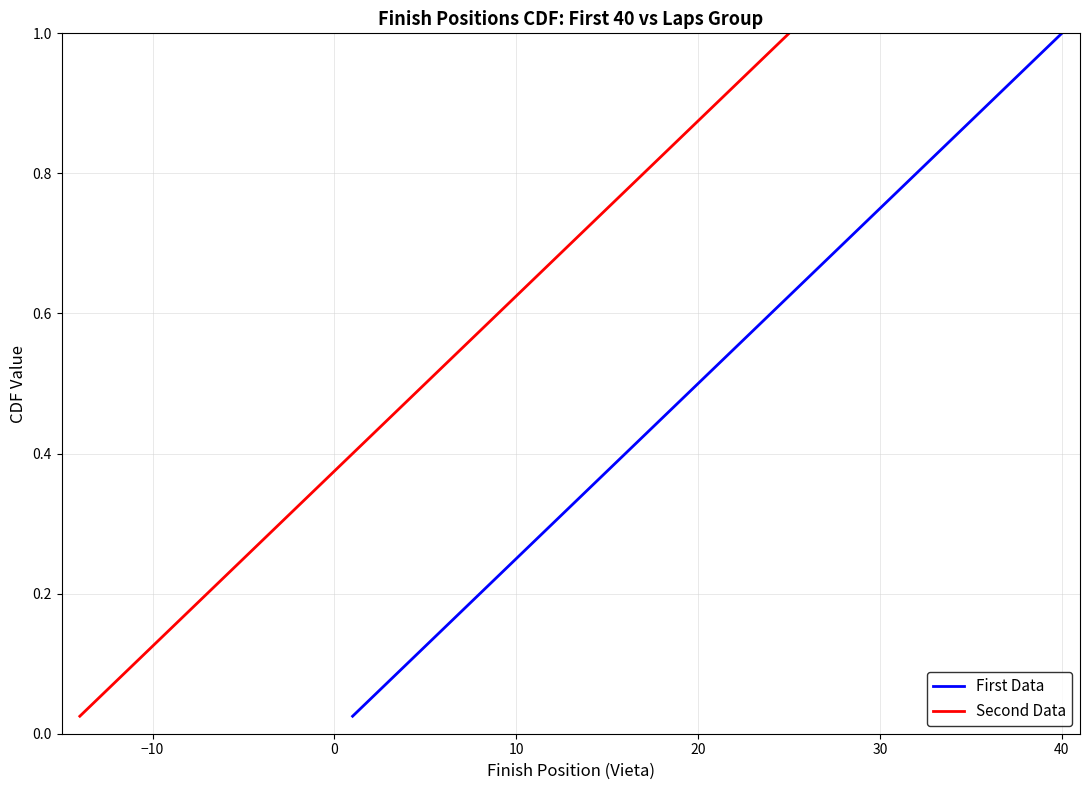

Which series has the largest total across all categories?

First Data